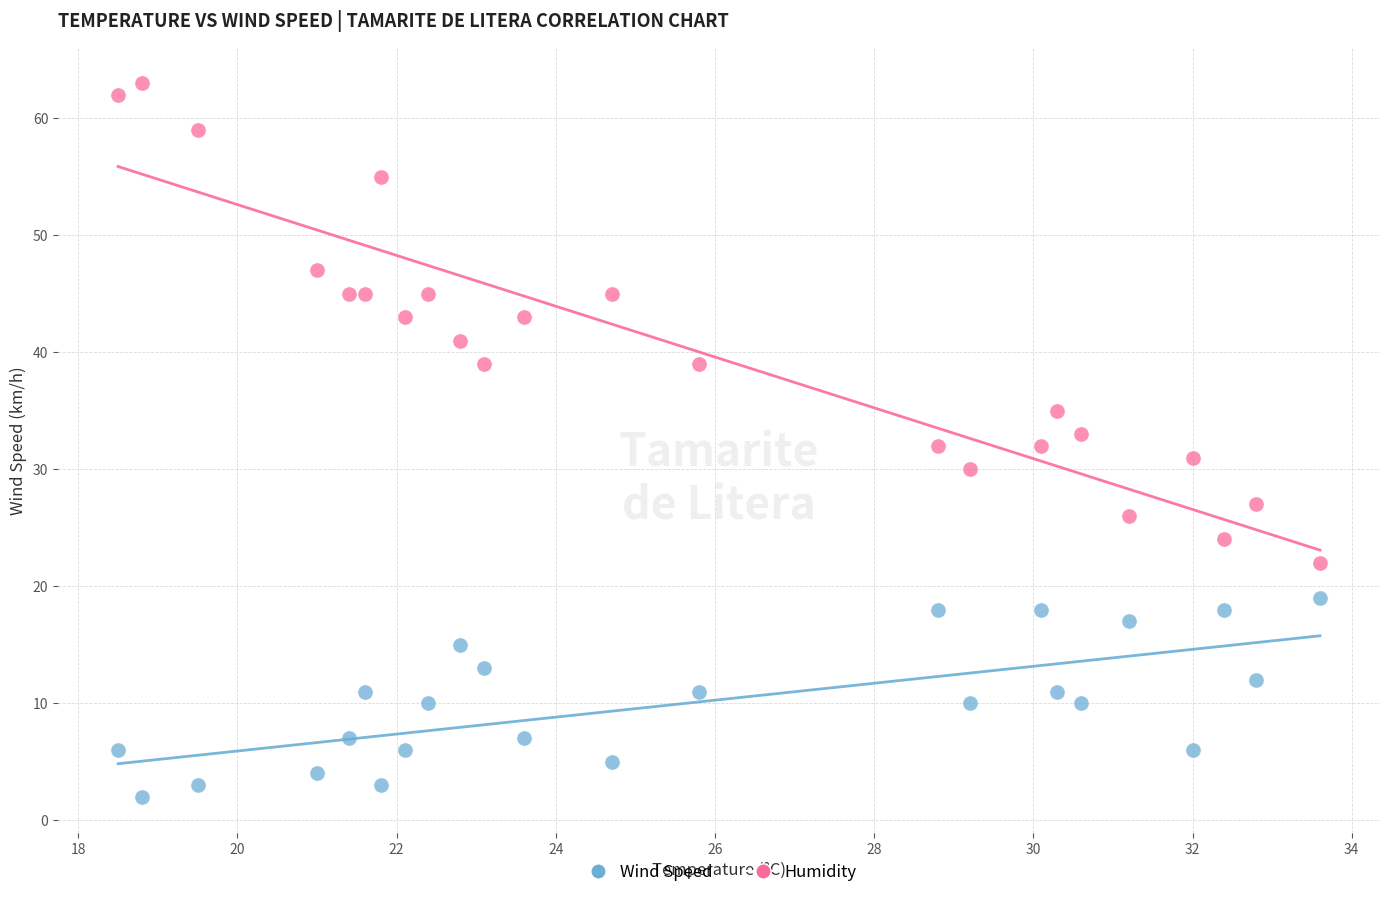

Which series contains the lowest Y value?

Wind Speed